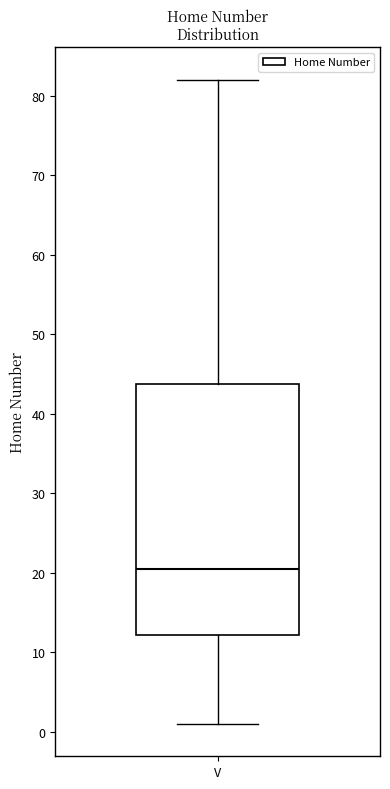

Transcribe this box plot: give where the median line is, the range the box spans, and where the two whiskers end, as read against the y-axis. The values are not printed on the chart, so give them approximately, as read against the axis.

median 21, box 12 to 44, whiskers 1 to 82